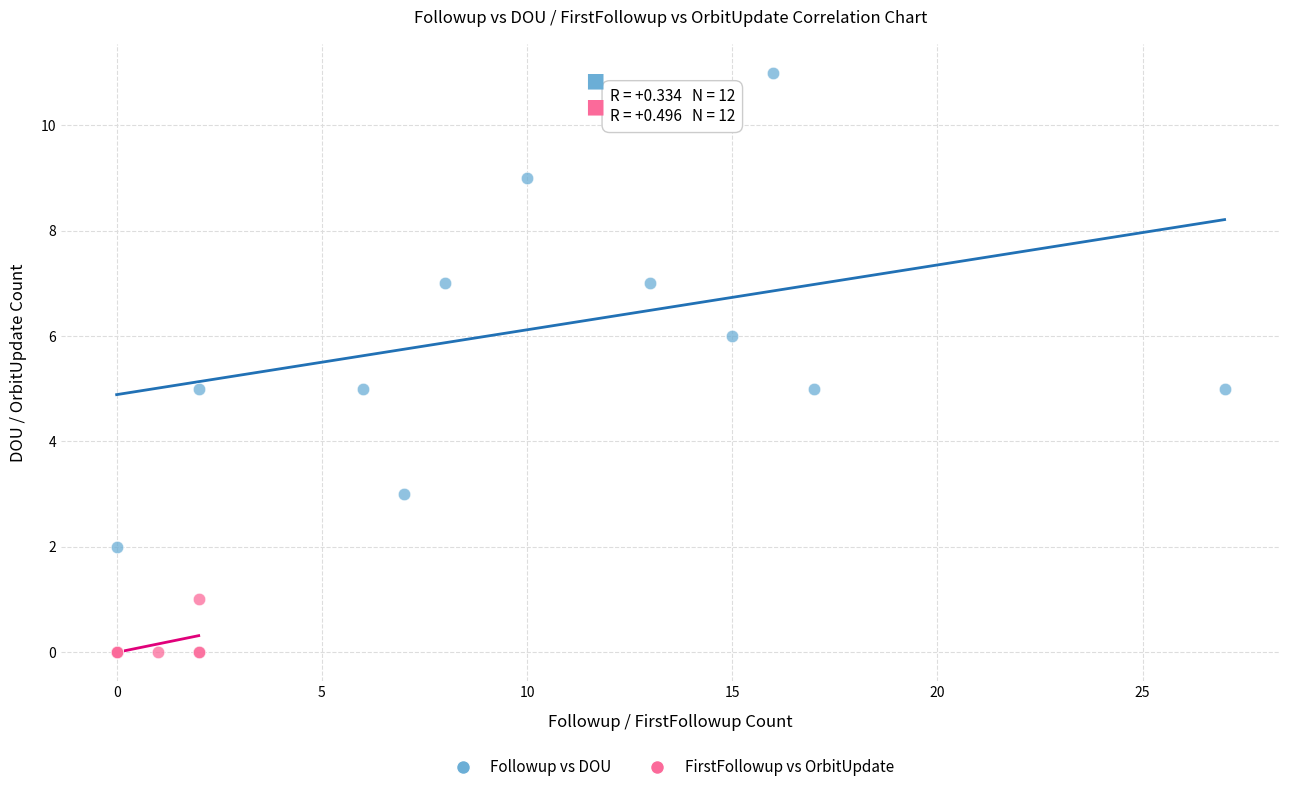

What are all the series names shown in the legend?

Followup vs DOU, FirstFollowup vs OrbitUpdate